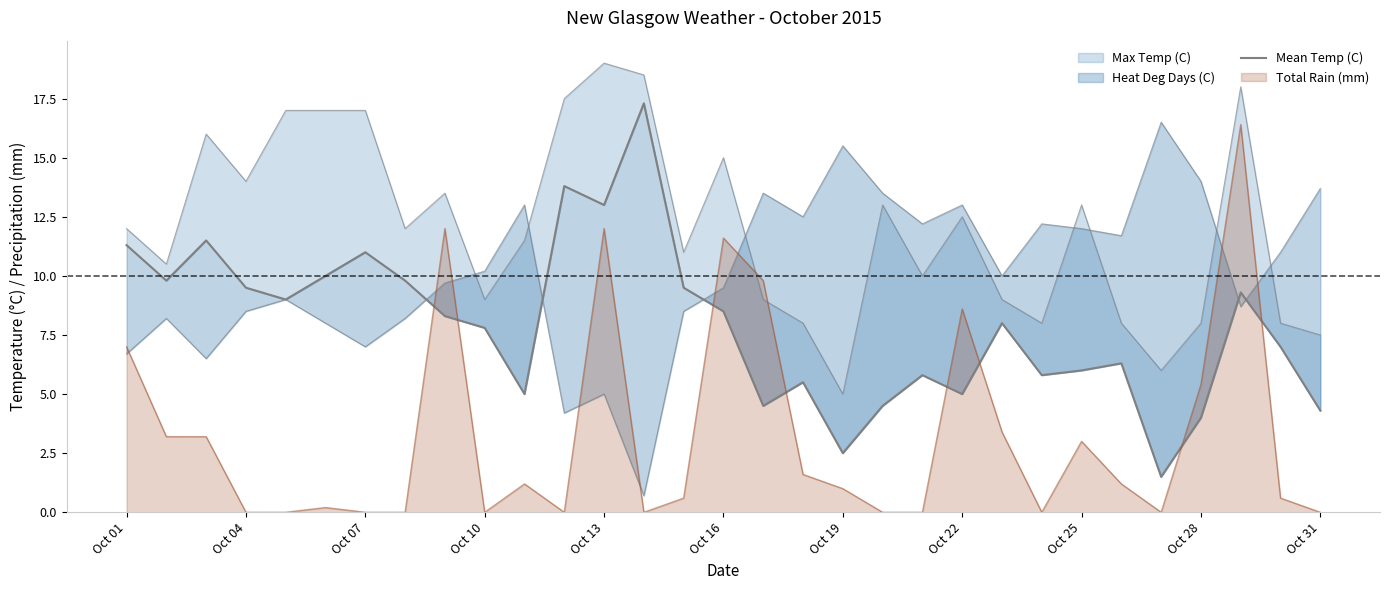

Where is Total Rain (mm) nearest to the value 8?

Oct 22